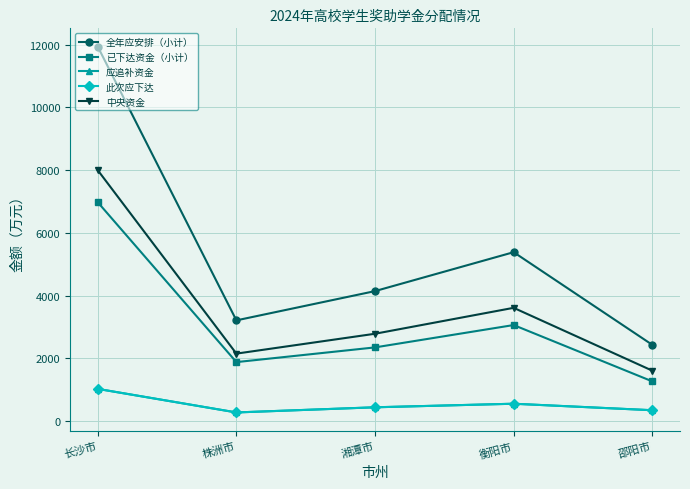

Where does the 中央资金 series first go above 2780?

长沙市